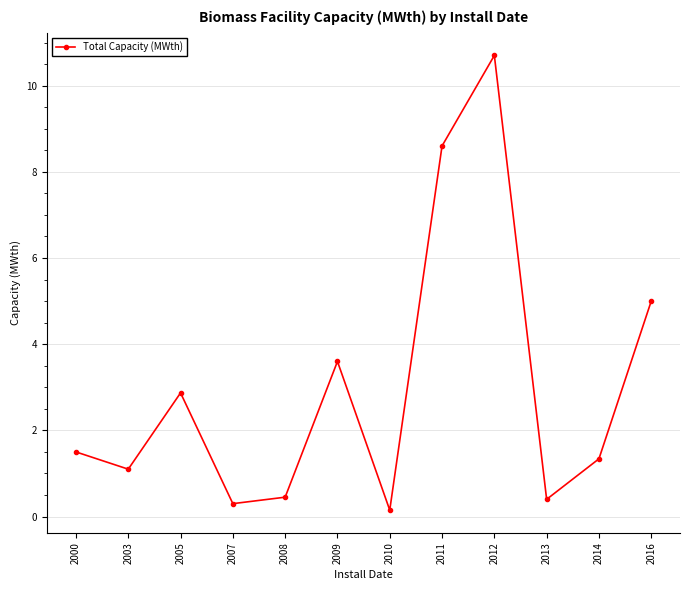

What is the difference between the maximum and second lowest values?

10.4